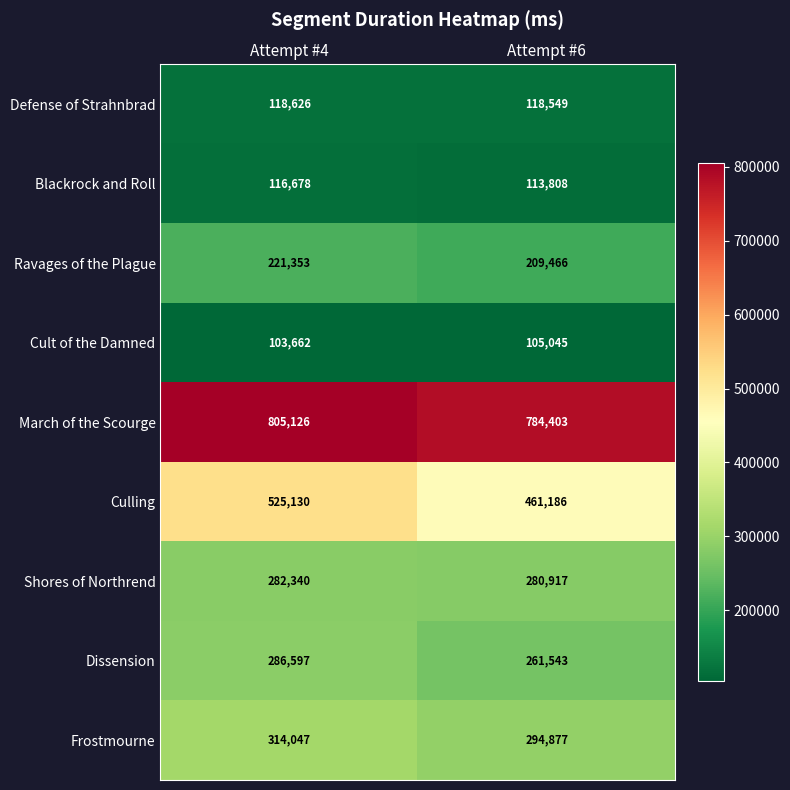

What is the difference between the highest and lowest values at Attempt #6?

679358